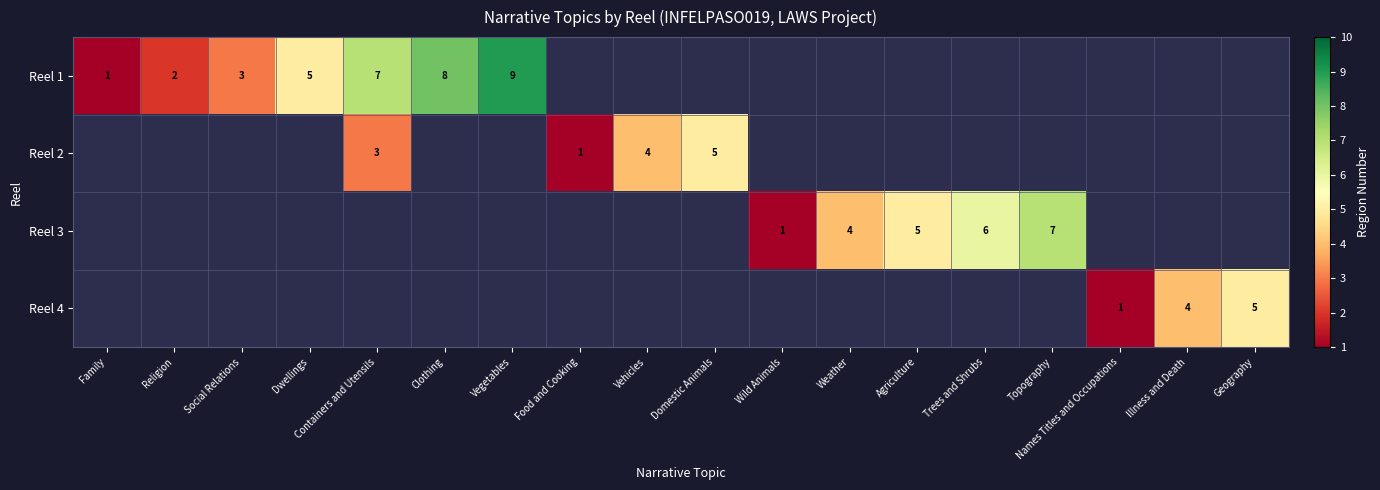

The Reel 1 series shows 4 at Clothing. True or false?

False